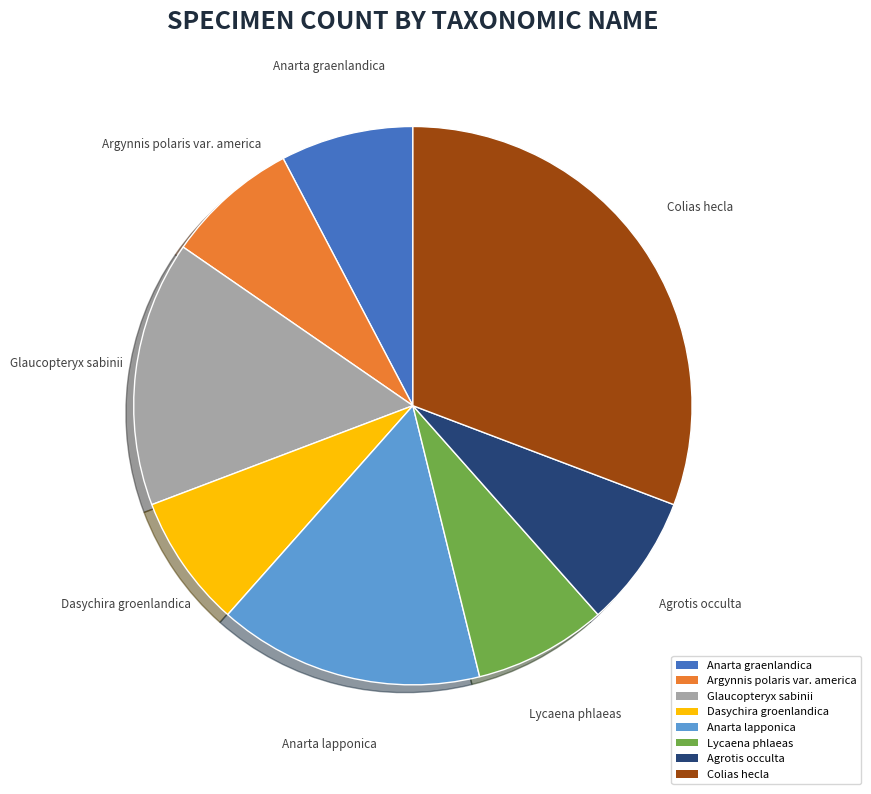

Which slice is the largest?

Colias hecla